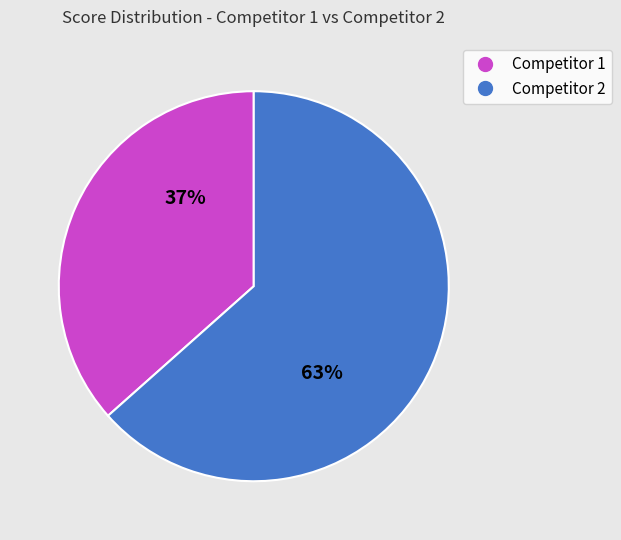

Is there any slice that represents more than half of the pie?

Yes